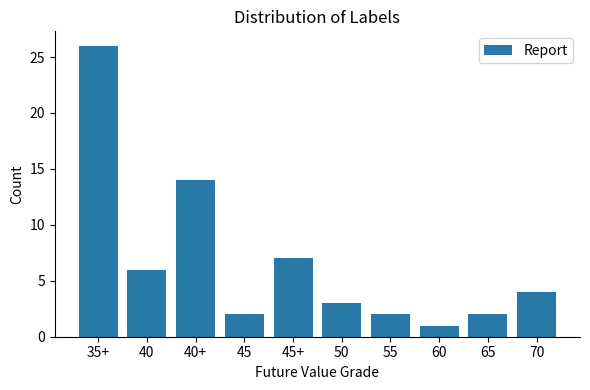

Reading left to right, extract all data points from this chart.

35+=26	40=6	40+=14	45=2	45+=7	50=3	55=2	60=1	65=2	70=4